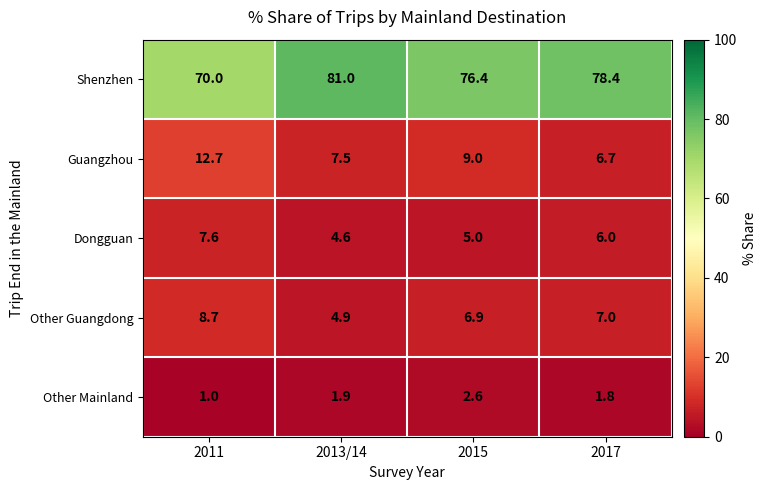

How many data points in Other Guangdong are less than 7?

2